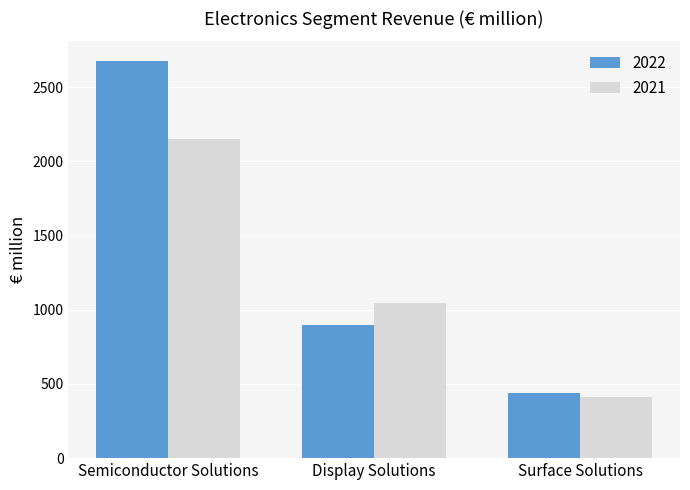

Reading left to right, transcribe all the data shown in this chart.

2022: Semiconductor Solutions=2674	Display Solutions=900	Surface Solutions=439
2021: Semiconductor Solutions=2150	Display Solutions=1046	Surface Solutions=410